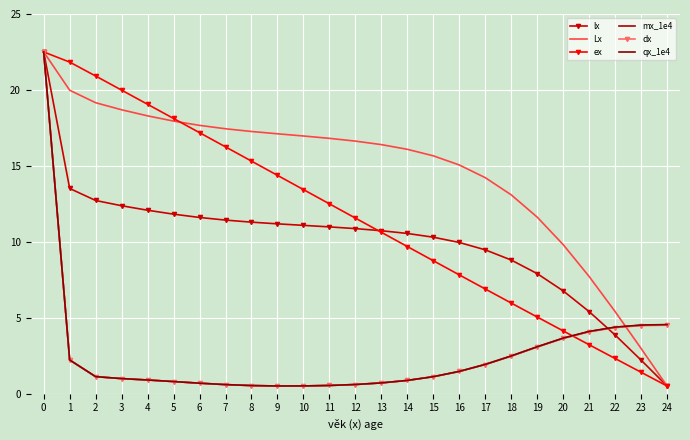

What is the value of the dx point at the 8th from the left?

0.6